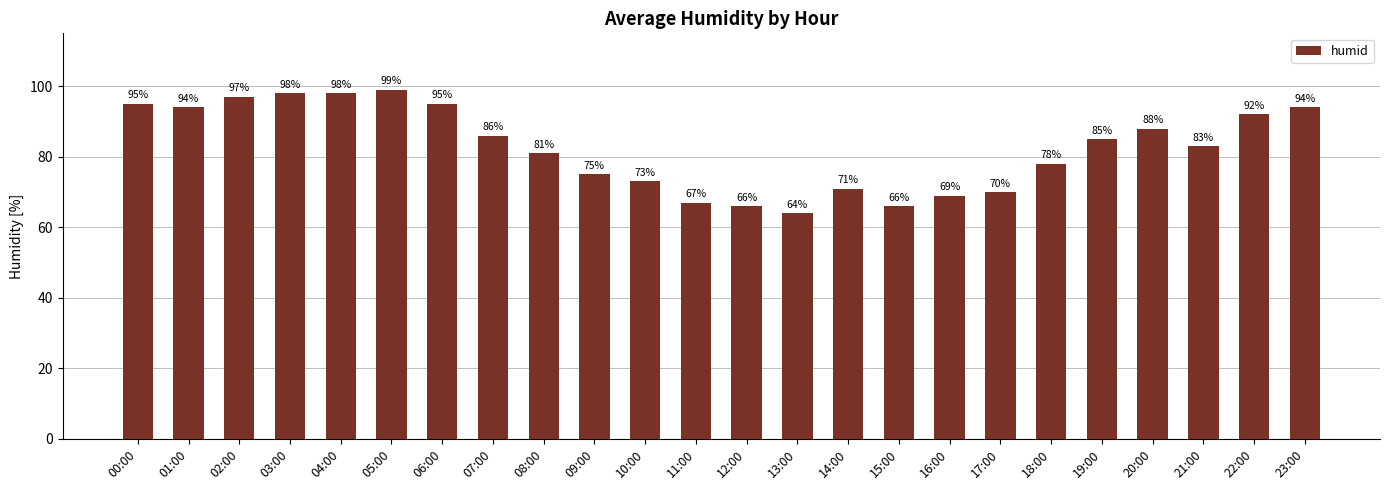

Which has a higher value, 06:00 or 05:00?

05:00